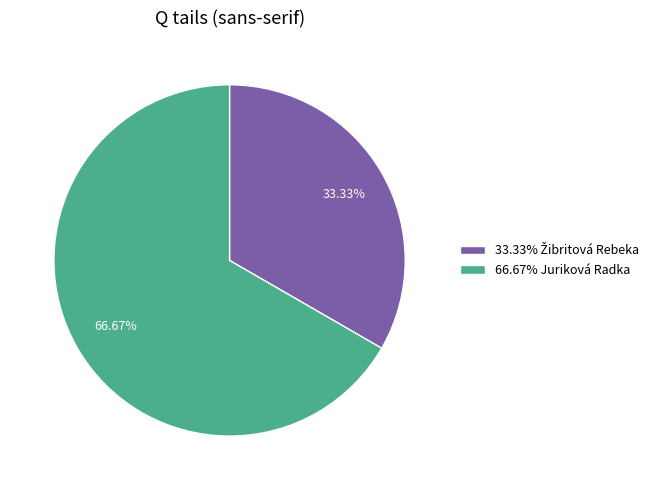

Which slice represents more than half of the pie?

66.67% Juriková Radka